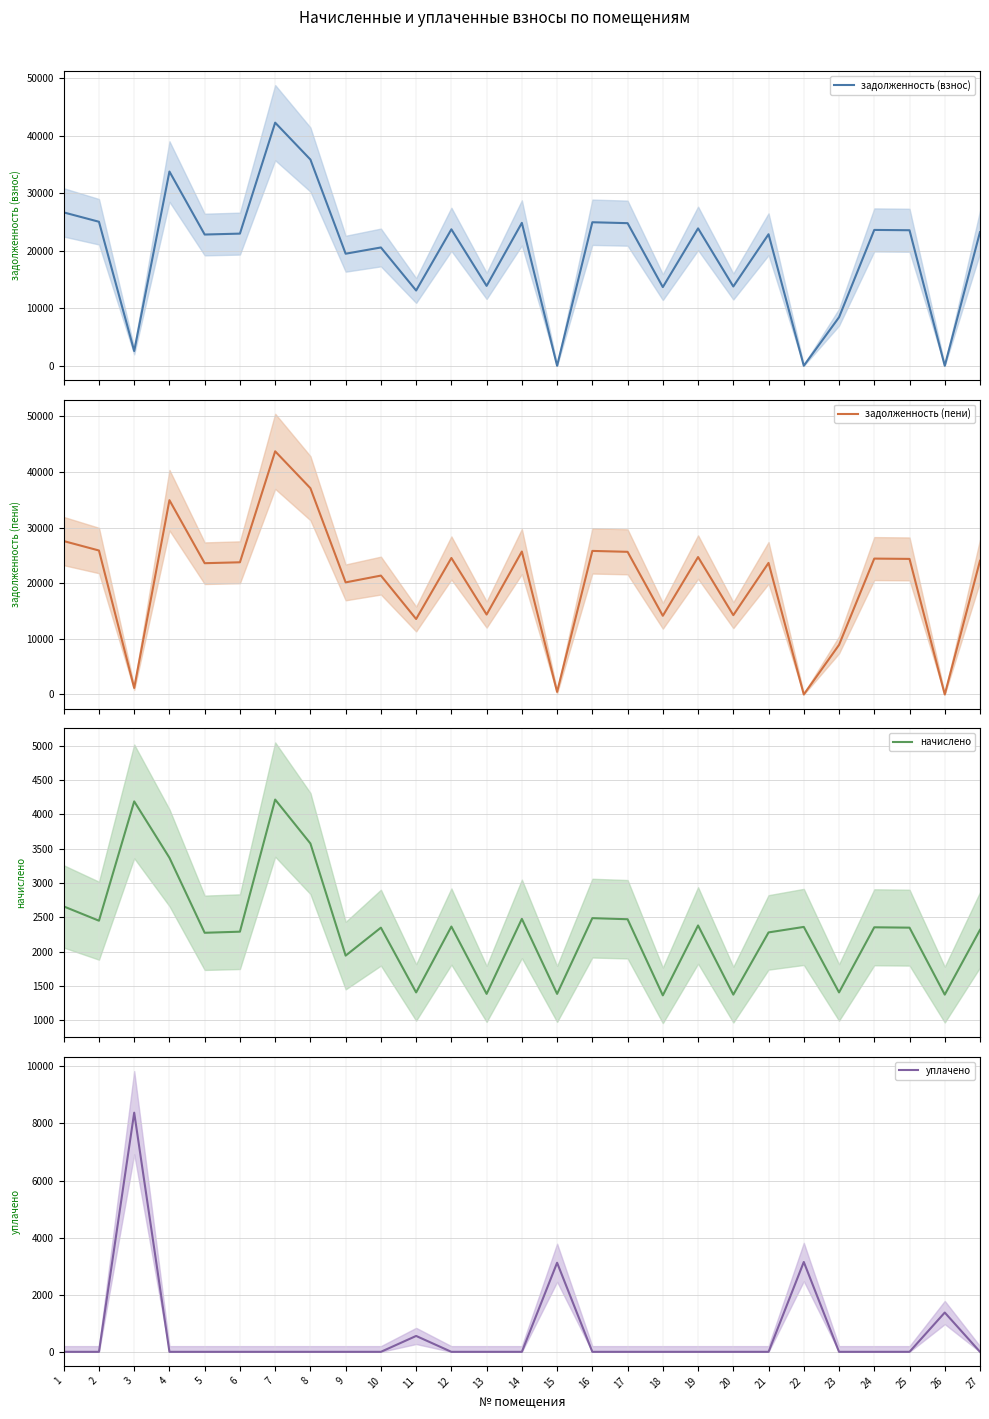

What is the difference between the highest and lowest values at 25?

24369.6